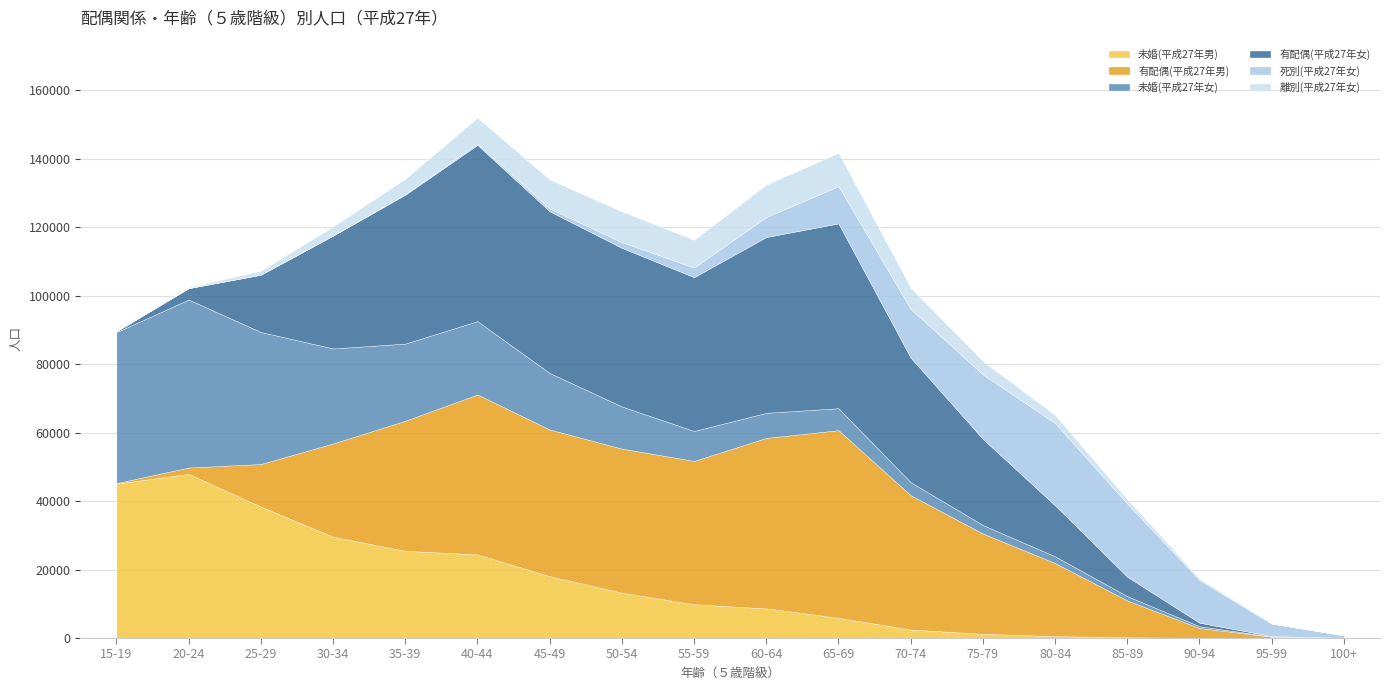

How many values in the 未婚(平成27年男) series exceed 9863?

8